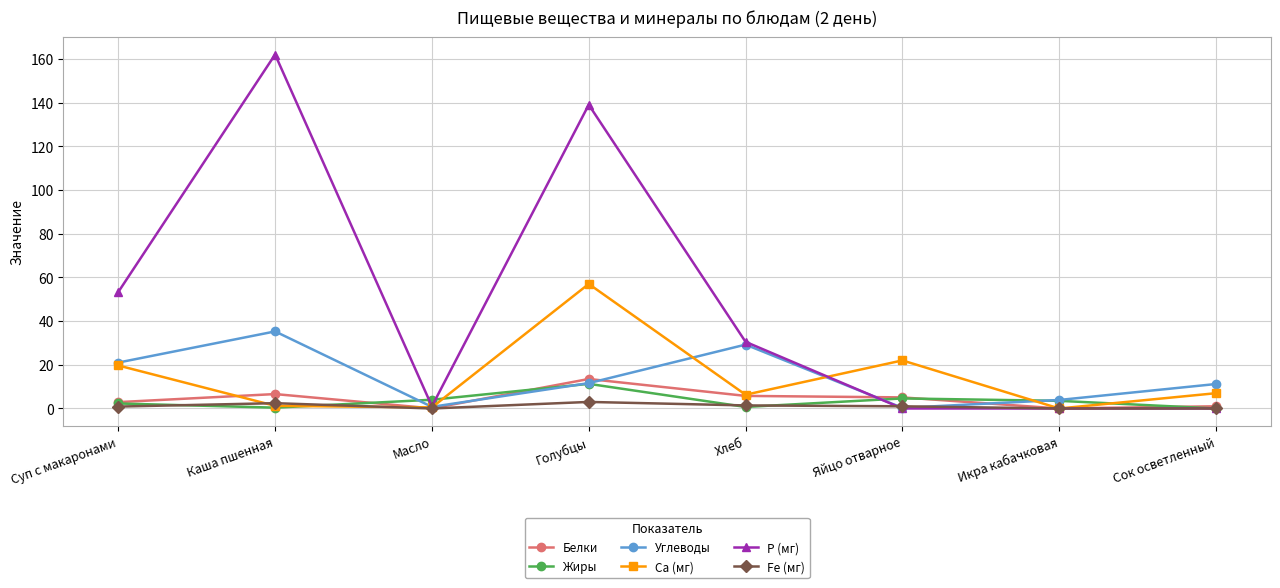

Read the Жиры value at Каша пшенная.

0.4